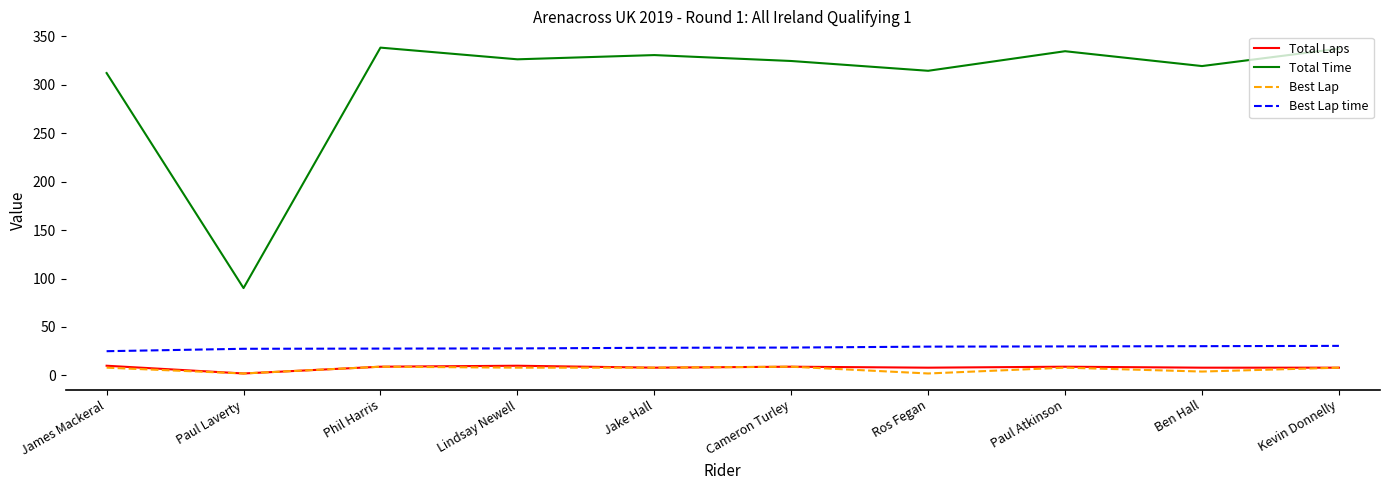

Is it true that Best Lap time equals 30.5 at Kevin Donnelly?

True